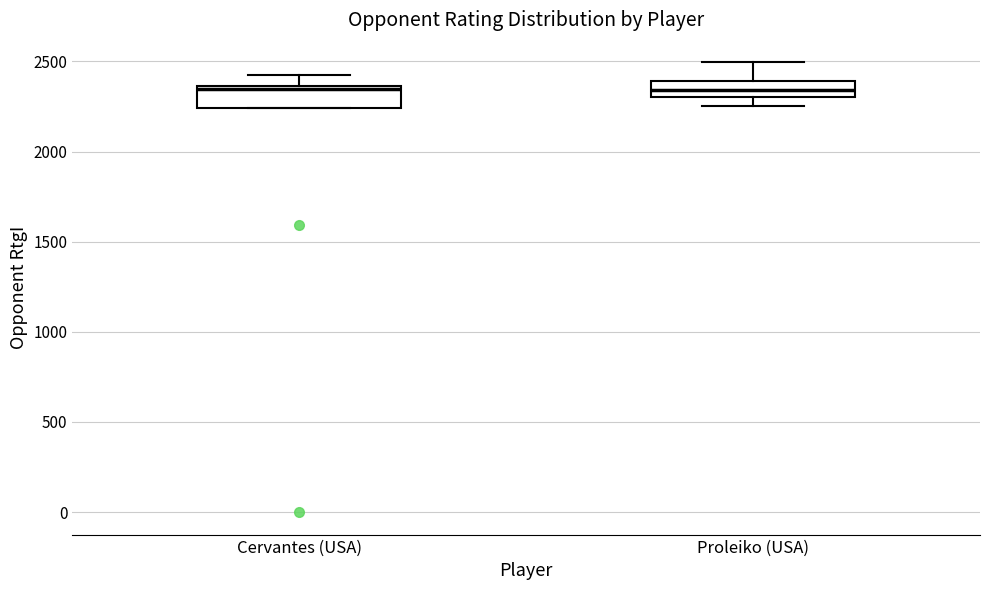

Reading left to right, transcribe this box plot: for each box, give where its median line is, the range the box spans, and where its two whiskers end, as read against the y-axis. The values are not printed on the chart, so give them approximately, as read against the axis.

Cervantes (USA): median 2350 (just below the box's upper edge), box 2250 to 2350, whiskers 2250 to 2450
Proleiko (USA): median 2350, box 2300 to 2400, whiskers 2250 to 2500